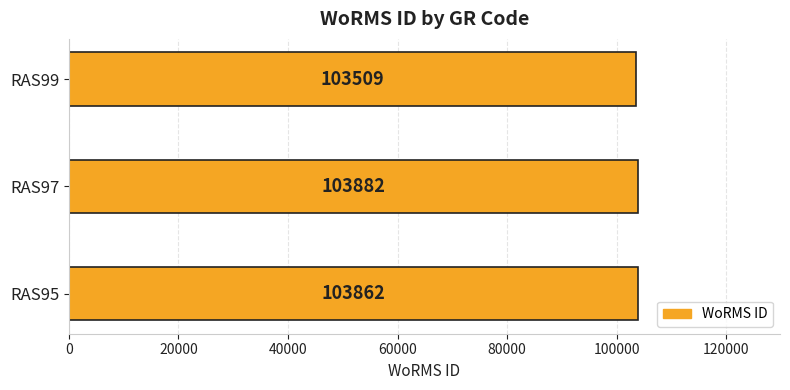

At which label is the value closest to 103695?

RAS95